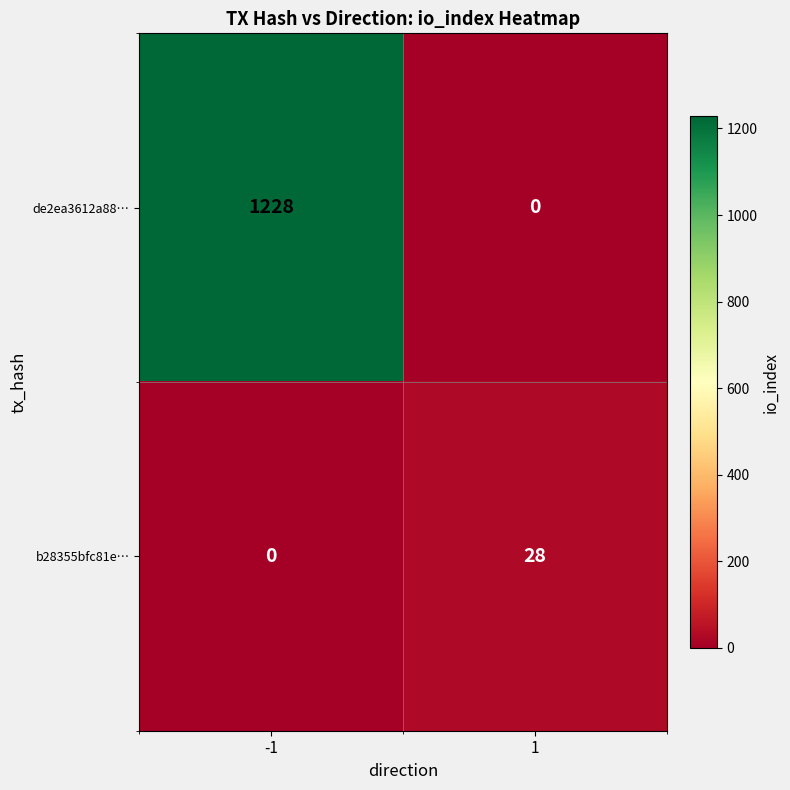

Which series has the largest total across all categories?

de2ea3612a88…